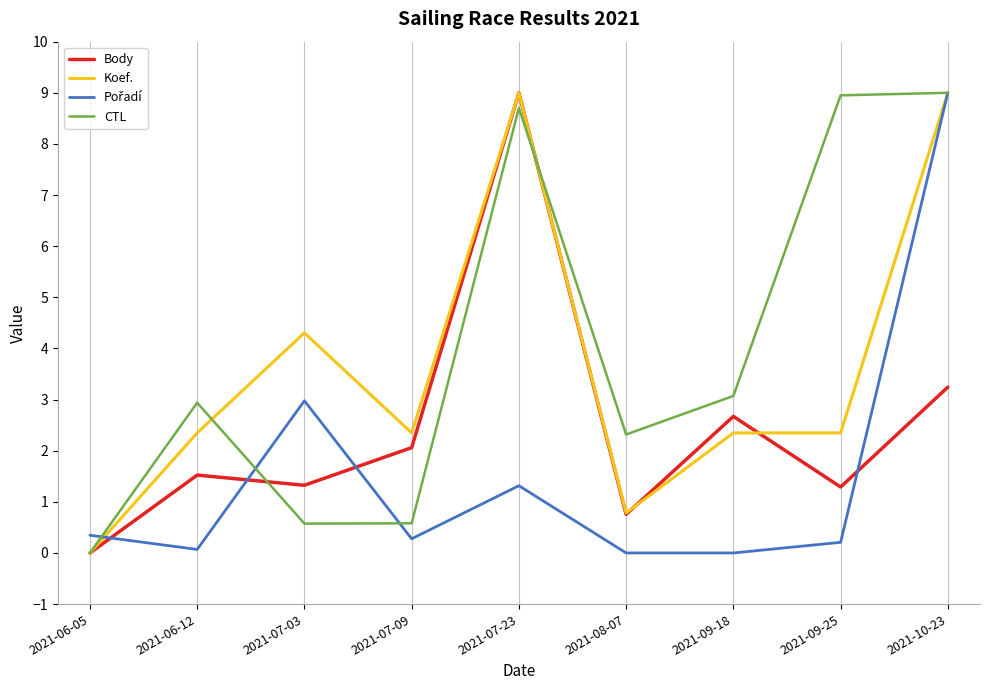

What is the average value of the CTL series?

4.0